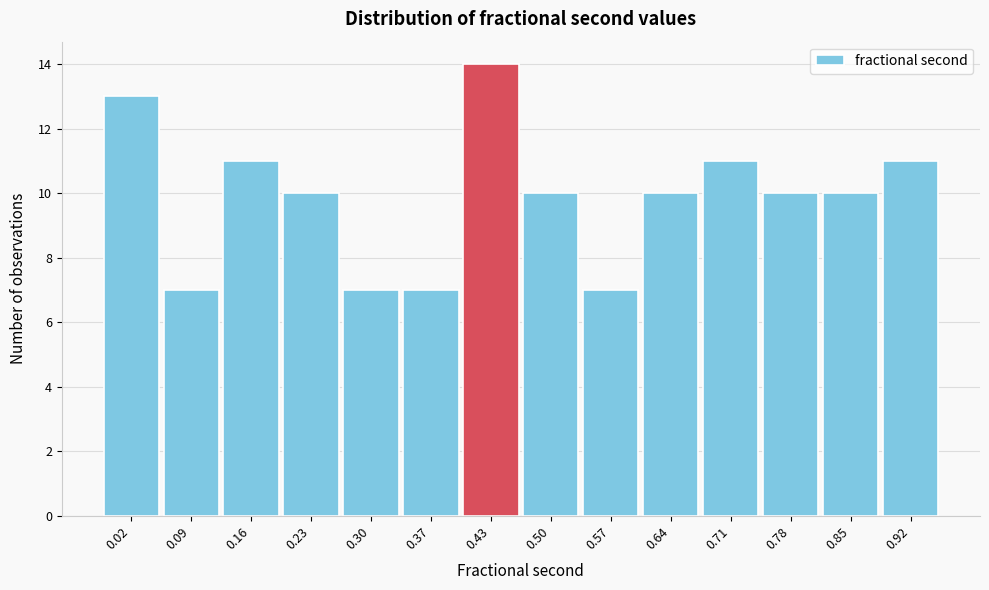

Reading right to left, extract all data points from this chart.

0.92=11	0.85=10	0.78=10	0.71=11	0.64=10	0.57=7	0.50=10	0.43=14	0.37=7	0.30=7	0.23=10	0.16=11	0.09=7	0.02=13